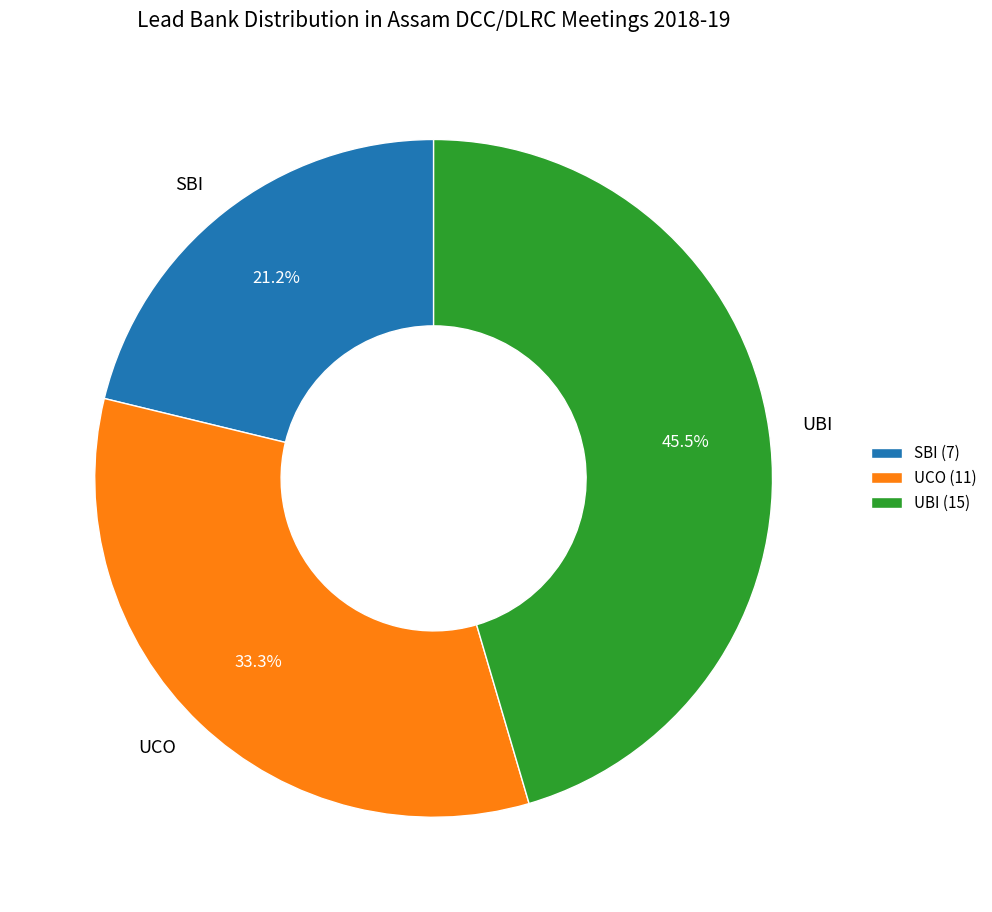

Count the number of slices in the pie.

3